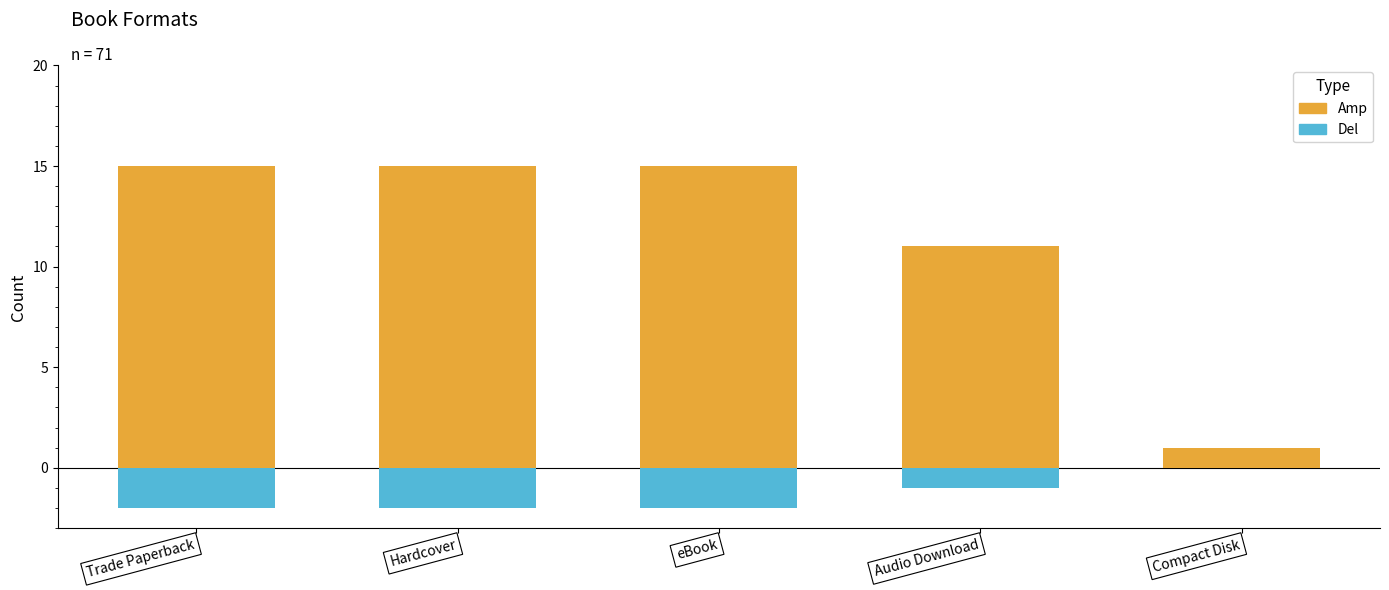

Rank the categories by Del value from highest to lowest.

Compact Disk, Audio Download, Trade Paperback, Hardcover, eBook